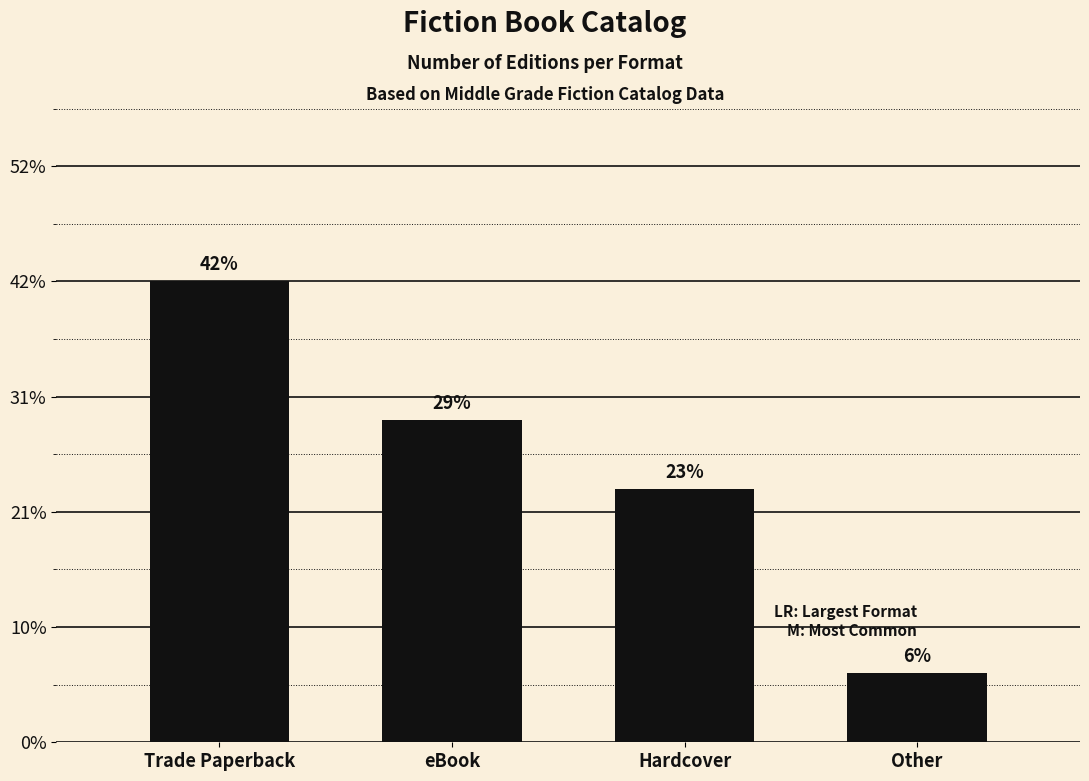

Rank the categories by value from highest to lowest.

Trade Paperback, eBook, Hardcover, Other